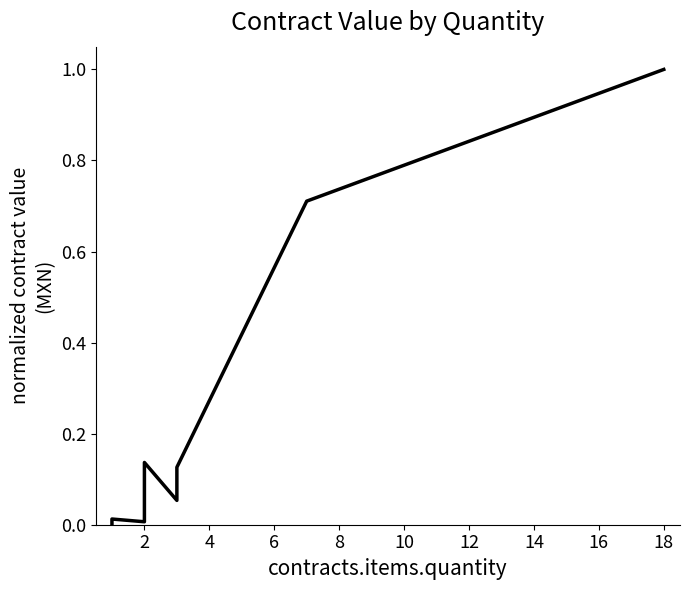

The chart shows a value of 0.0 at 2. True or false?

True